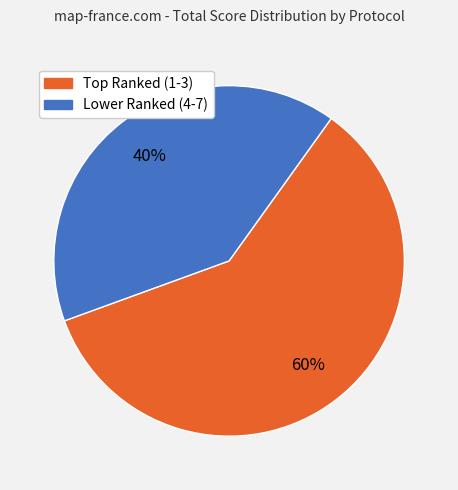

To the nearest percent, what is the average slice percentage?

50%